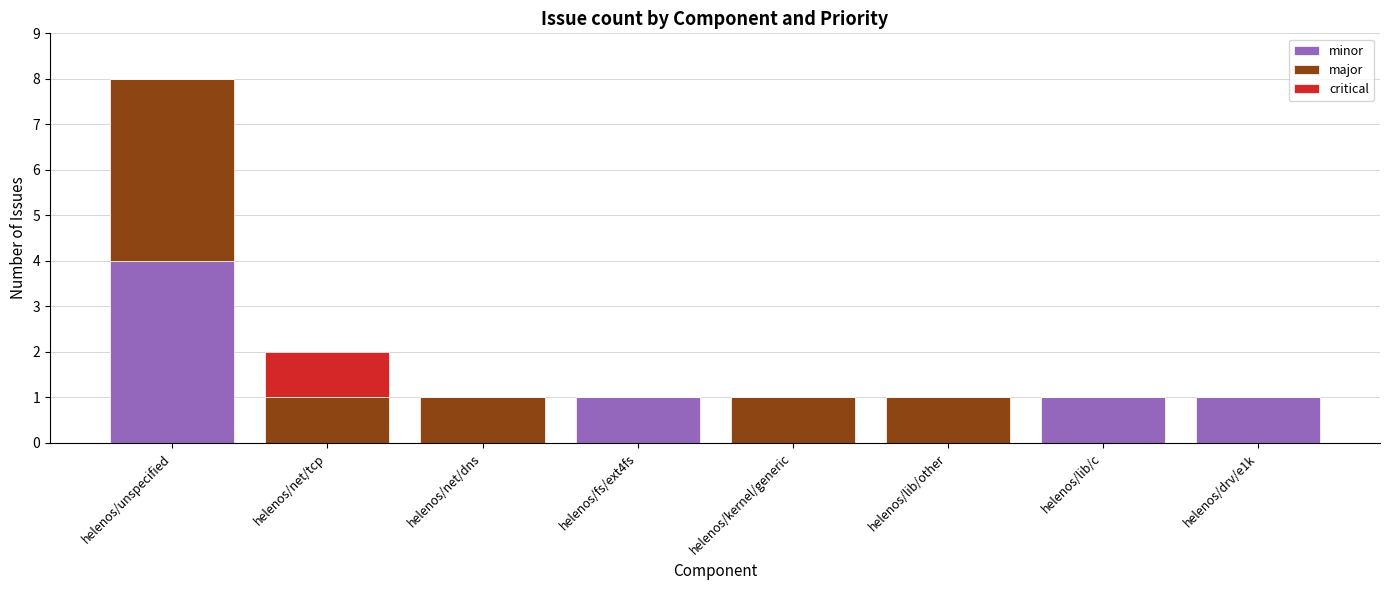

At which category is the sum across all series the highest?

helenos/unspecified